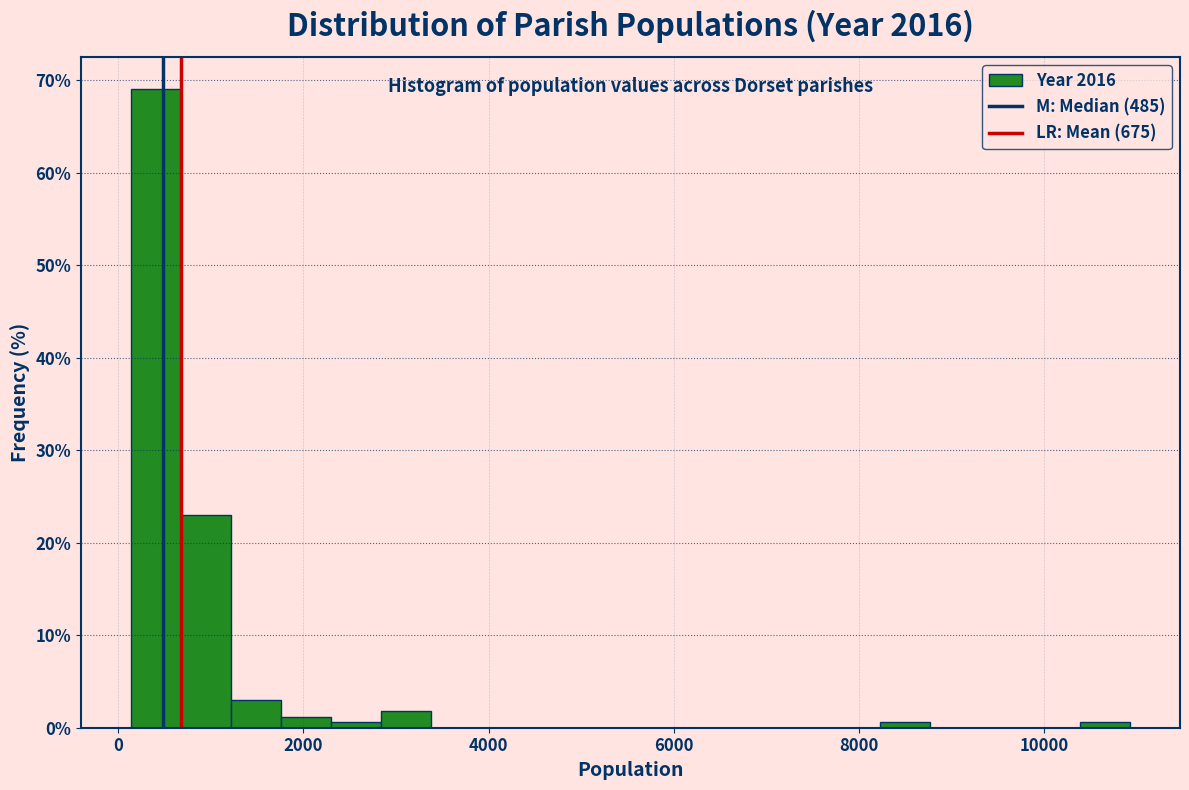

Read against the x-axis, roughly where is the centre of the tallest bar?

400